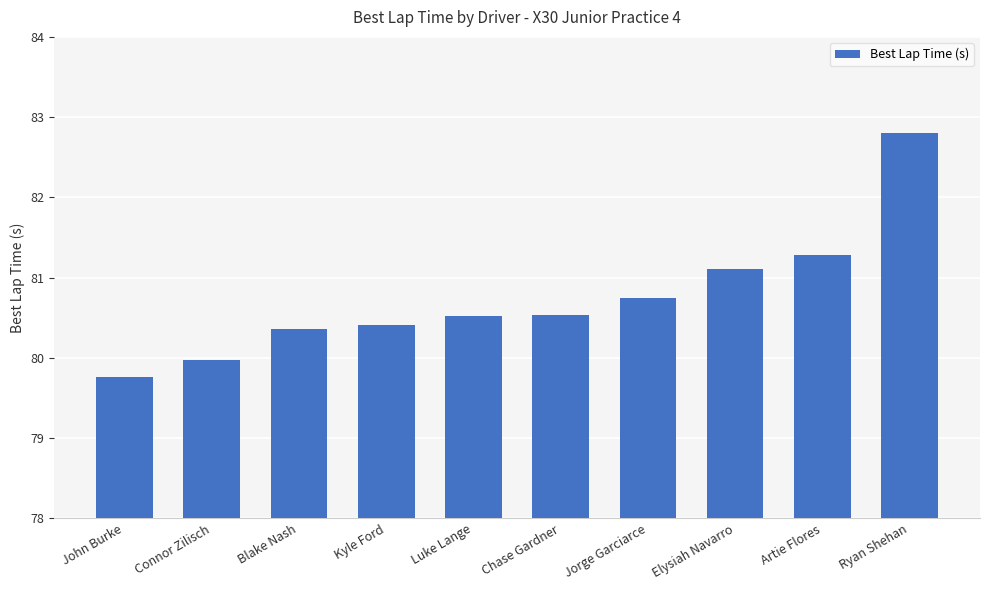

Does the chart contain stacked bars?

No